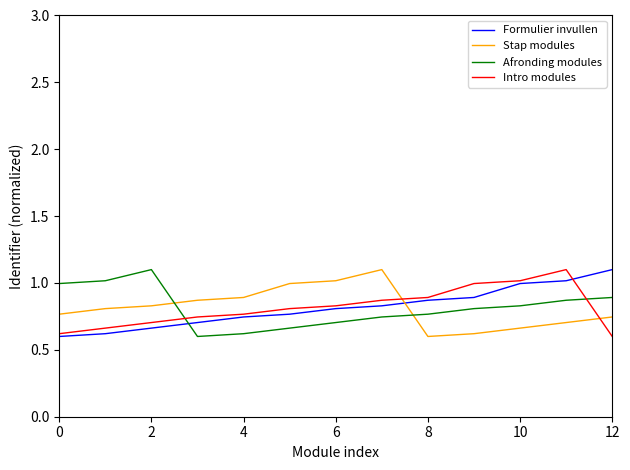

True or false: Afronding modules and Intro modules cross at least once.

True